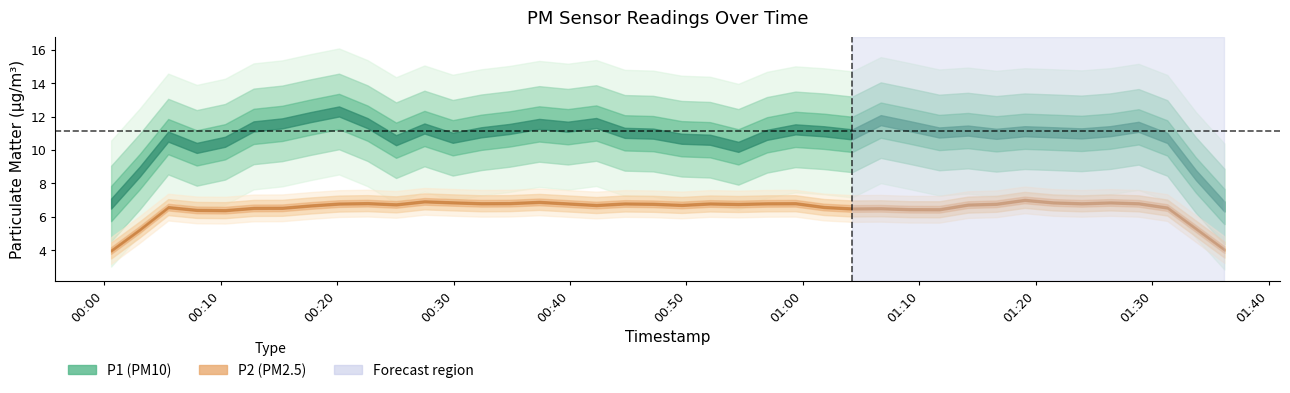

What is the difference between the P2 values at 26 and 12?

0.1